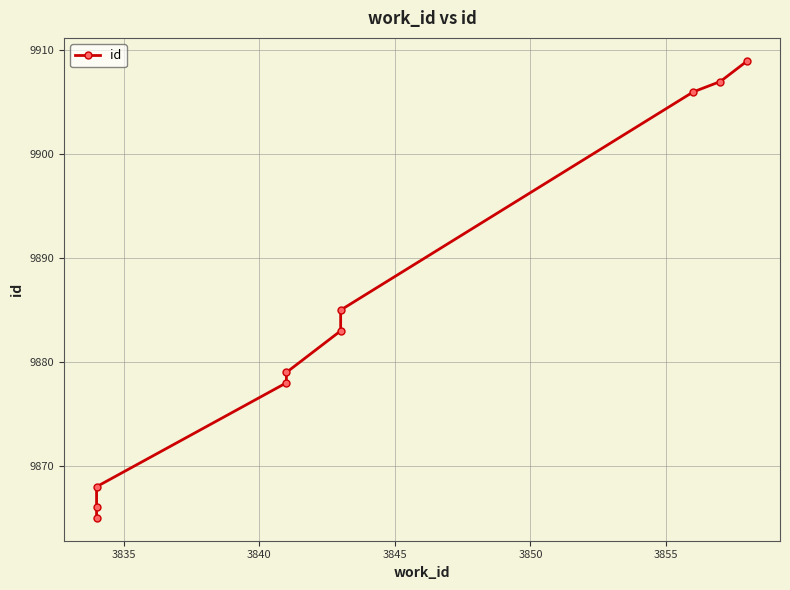

How many values are below 9883?

5